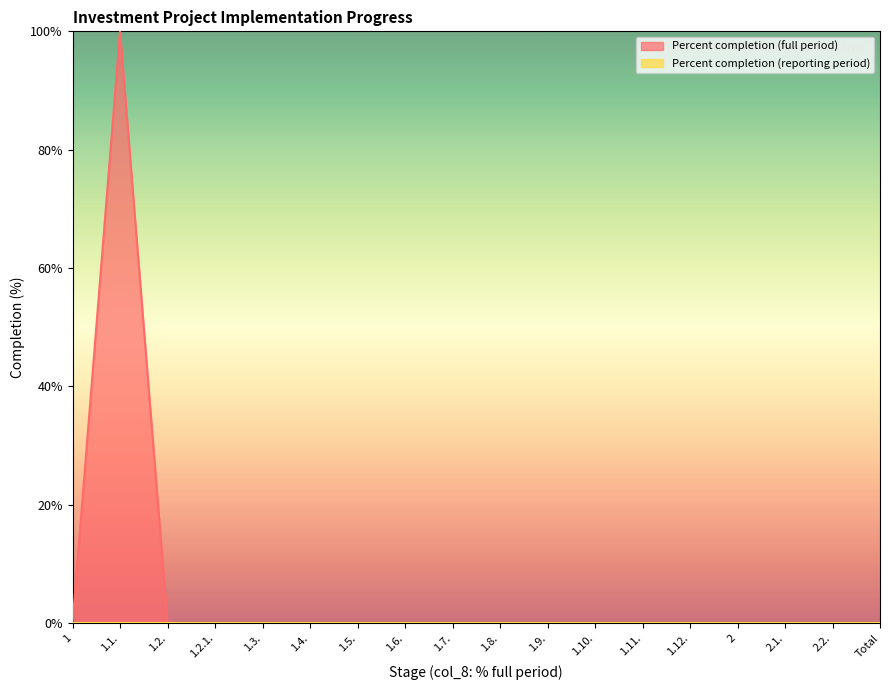

True or false: the data shows 45 at 1.12..

False